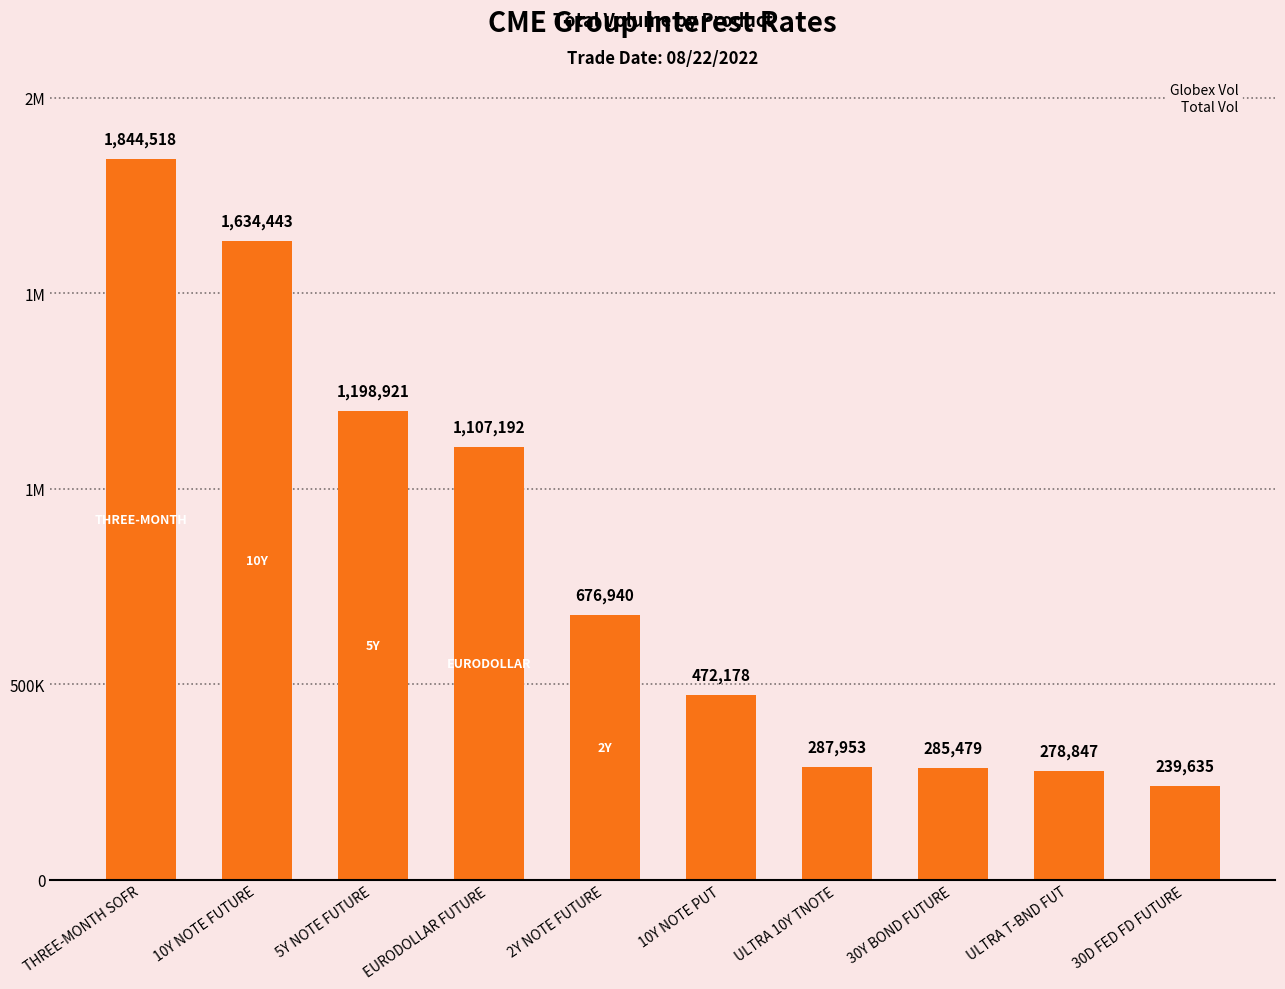

Are the bars horizontal?

No